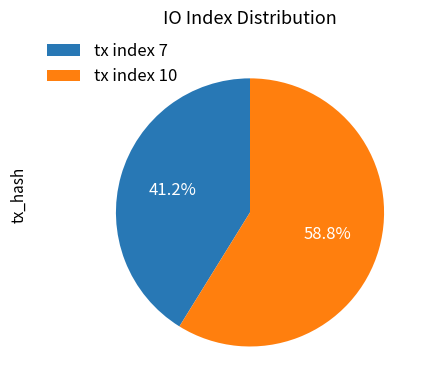

How many segments does this pie chart have?

2